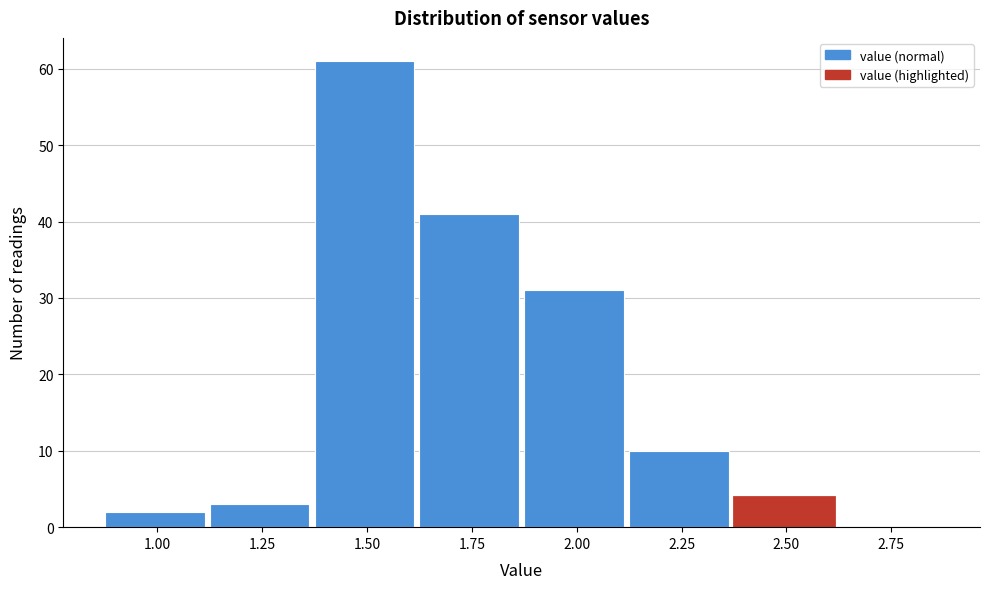

Reading right to left, list all the values displayed in this chart.

2.75=0	2.50=4	2.25=10	2.00=31	1.75=41	1.50=61	1.25=3	1.00=2